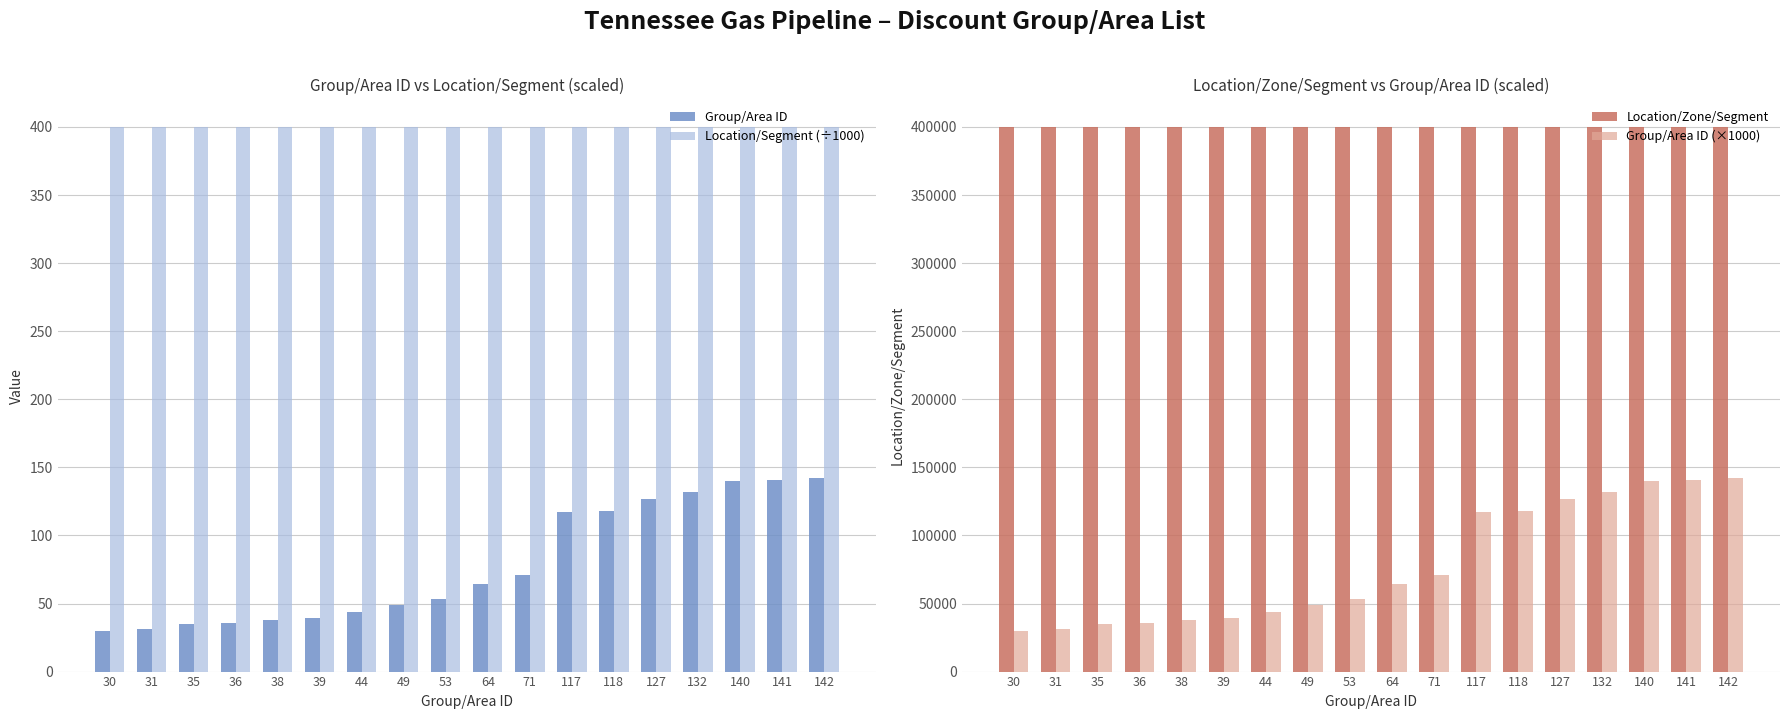

Is it true that Location/Segment (÷1000) equals 557.0 at 53?

False